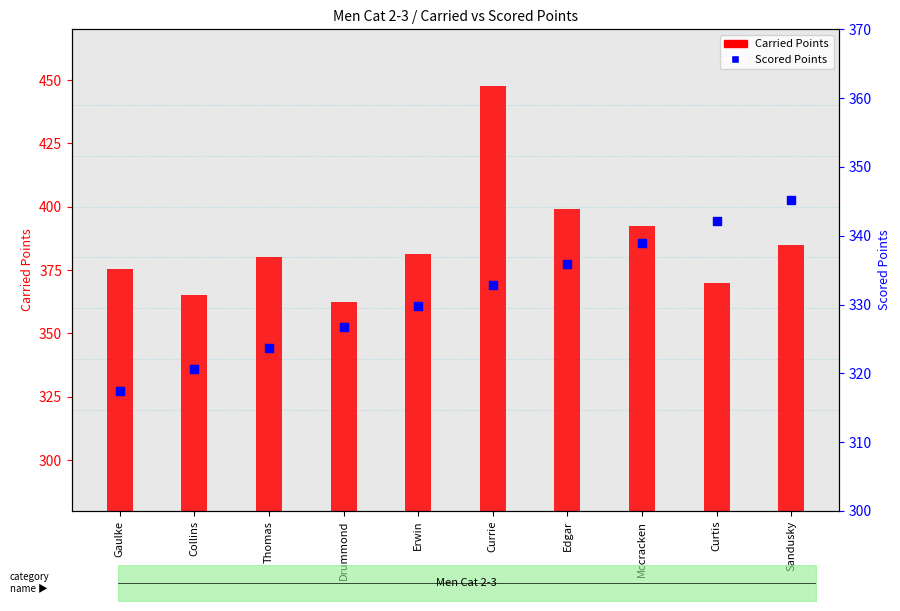

Which series has the largest total across all categories?

Carried Points